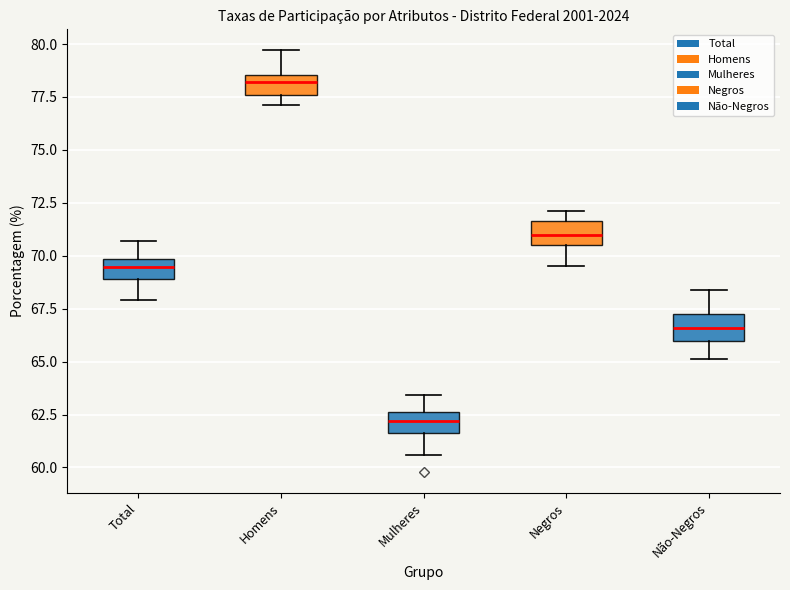

Where does the median line of the box for Não-Negros sit on the y-axis? The values are not printed on the chart, so give them approximately, as read against the axis.

66.5